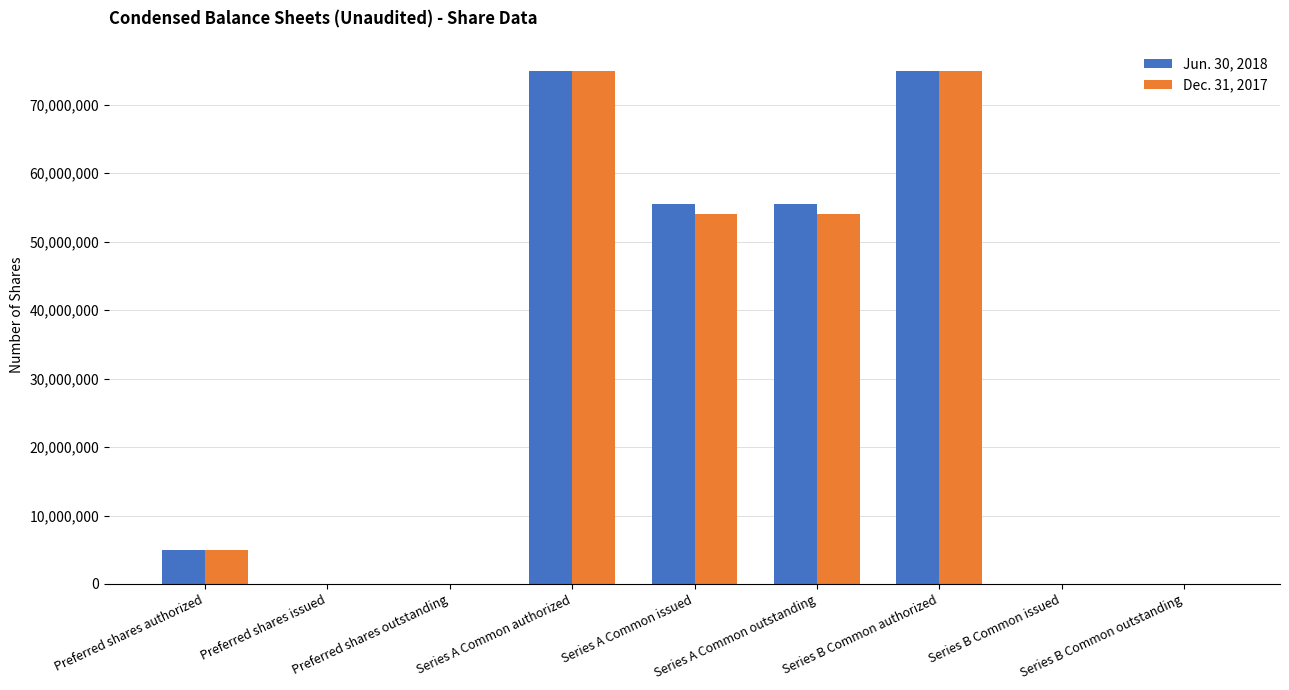

The Dec. 31, 2017 series shows 54051142 at Series A Common issued. True or false?

True